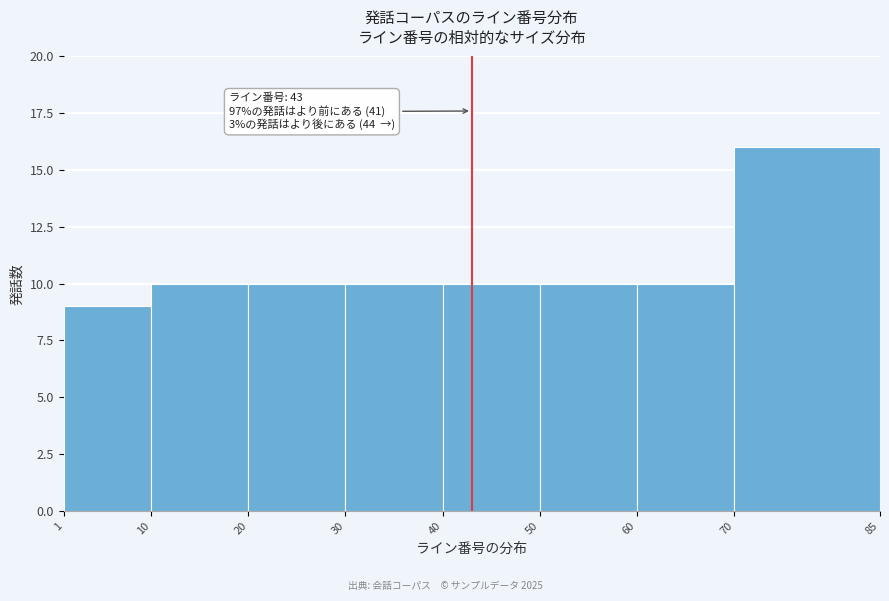

Which range on the x-axis has the tallest bar?

70 to 85